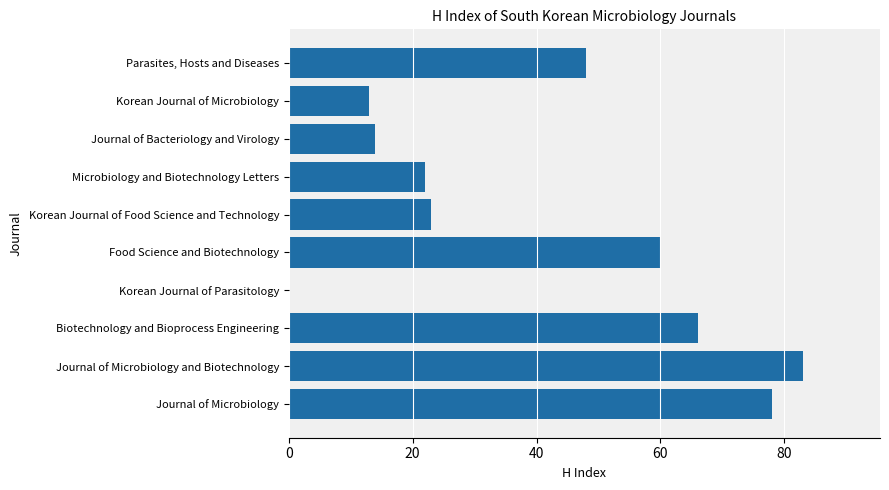

The value at Journal of Bacteriology and Virology is 4. True or false?

False